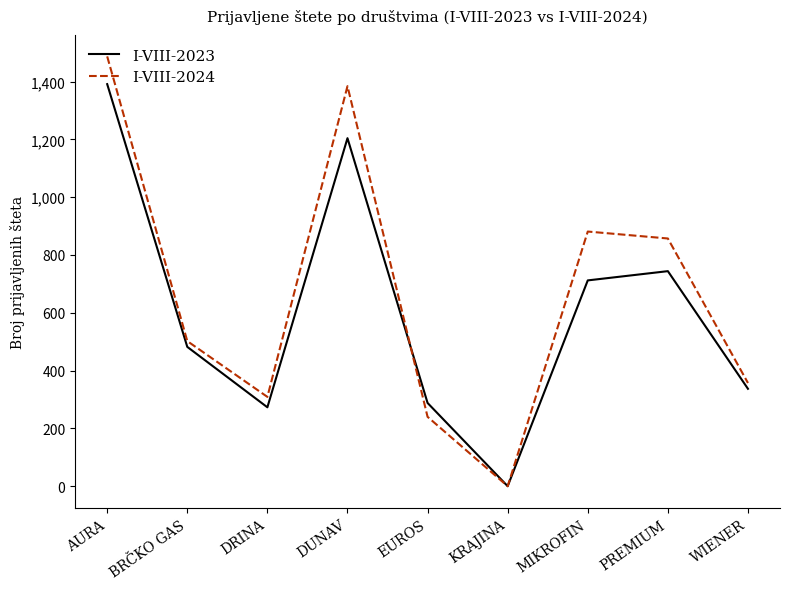

Rank the series by their average value, from highest to lowest.

I-VIII-2024, I-VIII-2023